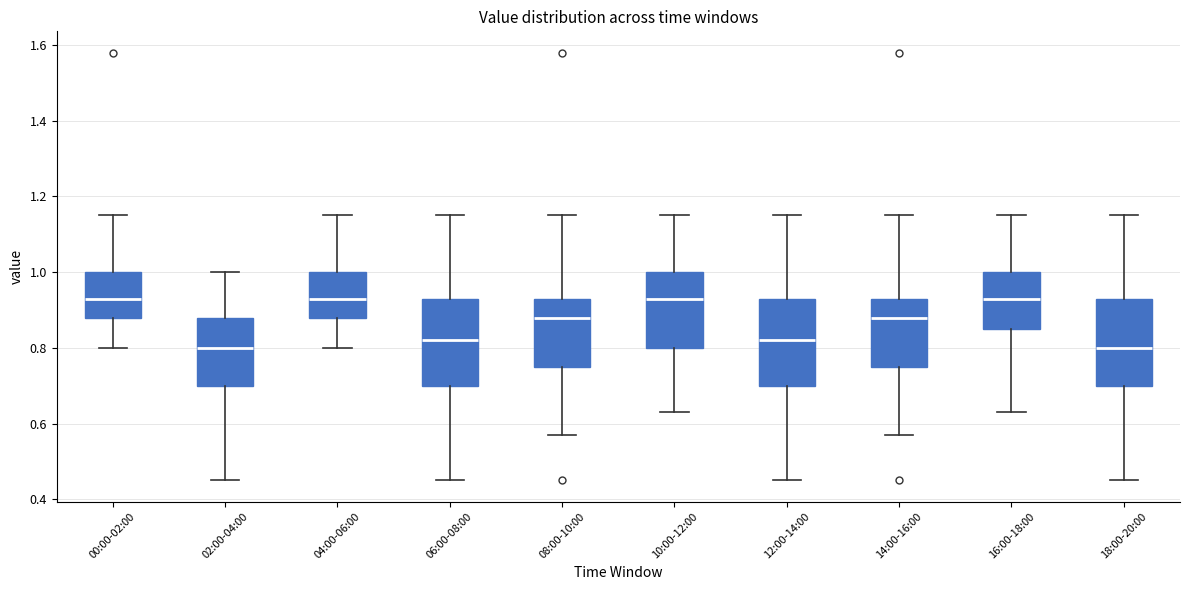

Where does the lower whisker of the box for 00:00-02:00 end on the y-axis? The values are not printed on the chart, so give them approximately, as read against the axis.

0.80